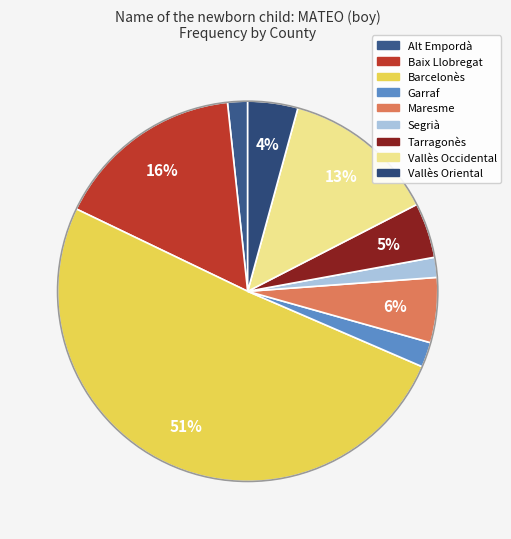

What is the majority slice?

Barcelonès